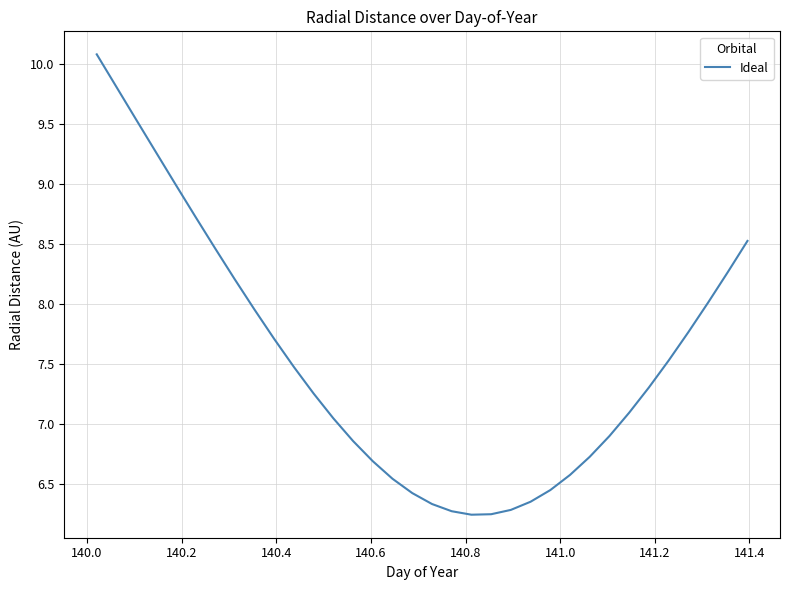

How many categories are shown in the chart?

34